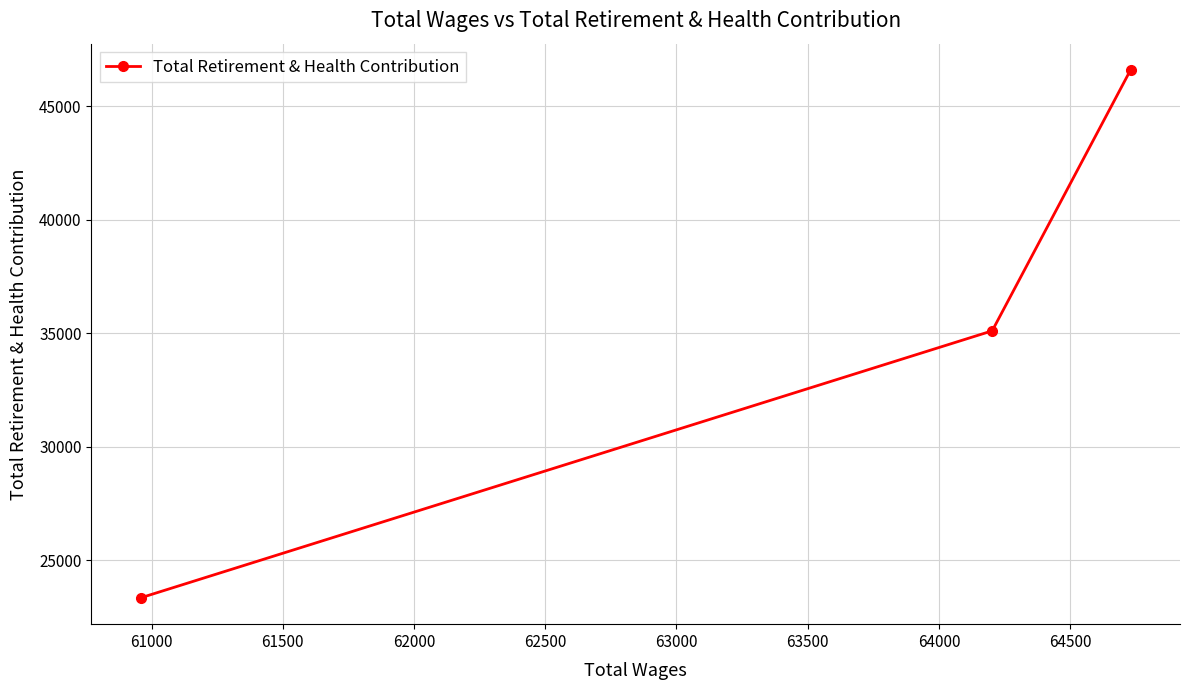

How many data points does each series have?

3